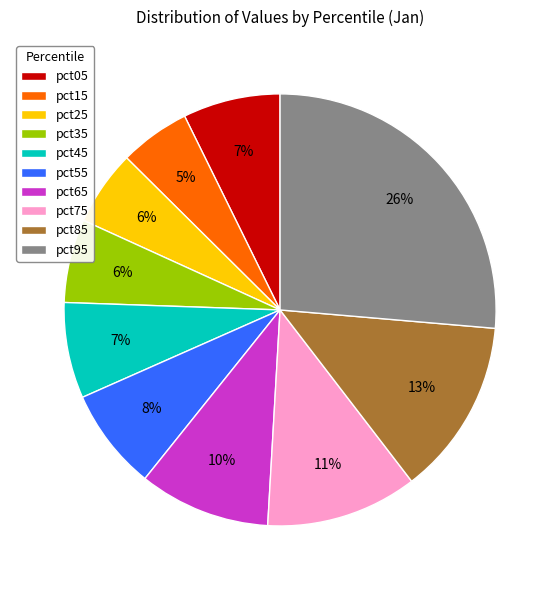

Is it true that pct65 is 1% of the pie?

False